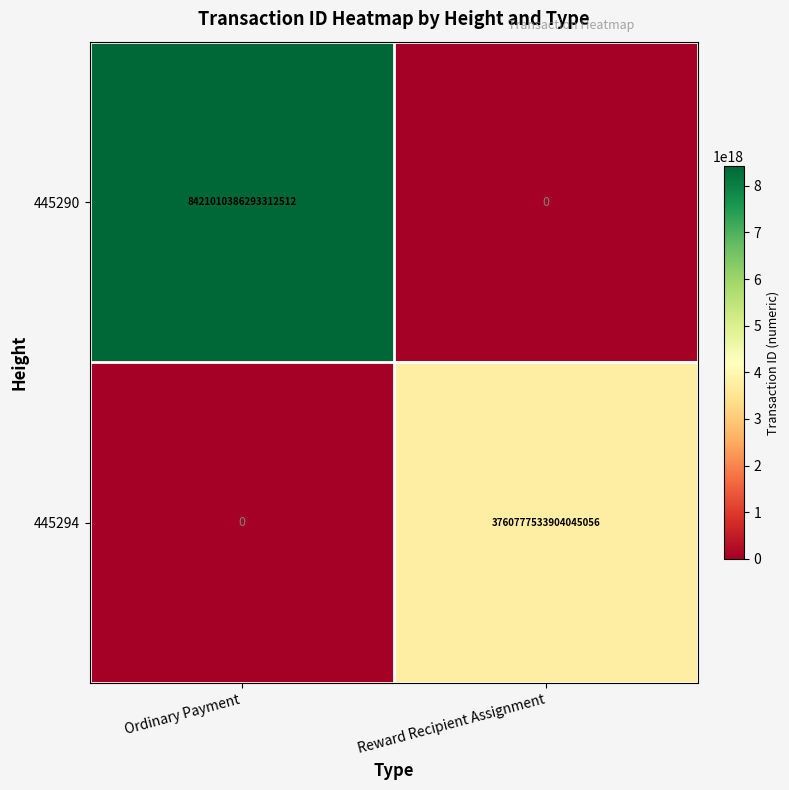

Is it true that 445294 equals 3760777533904045056 at Reward Recipient Assignment?

True